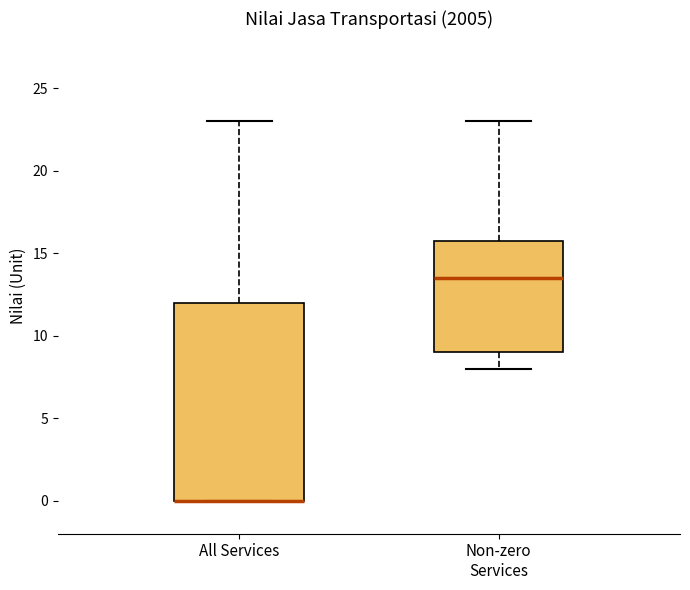

Comparing the boxes themselves (not the whiskers), which one is the tallest?

All Services